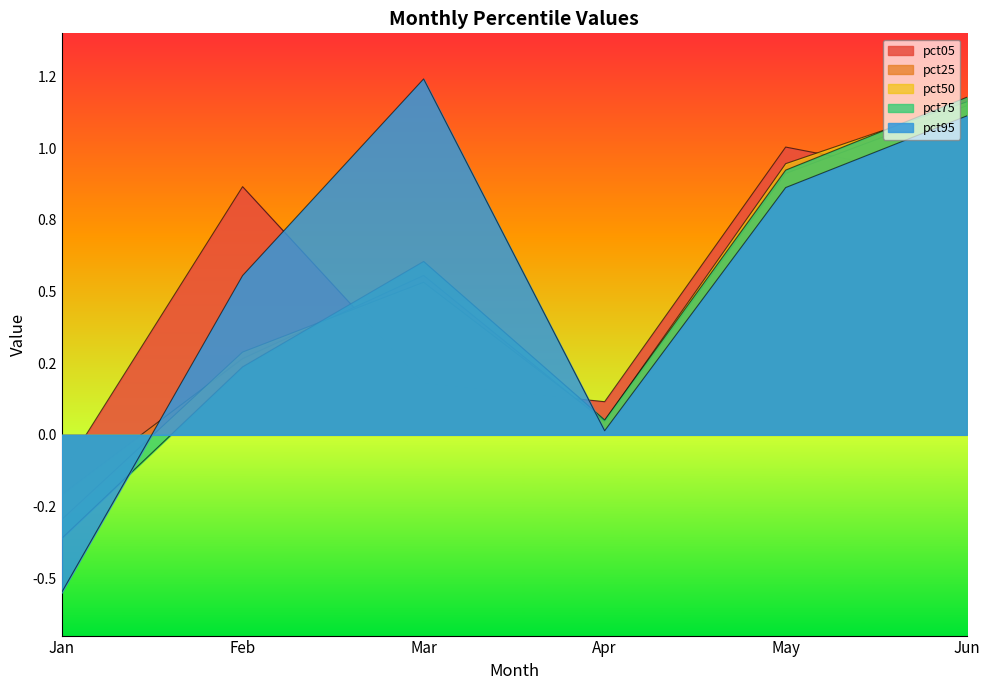

What are all the series names shown in the legend?

pct05, pct25, pct50, pct75, pct95